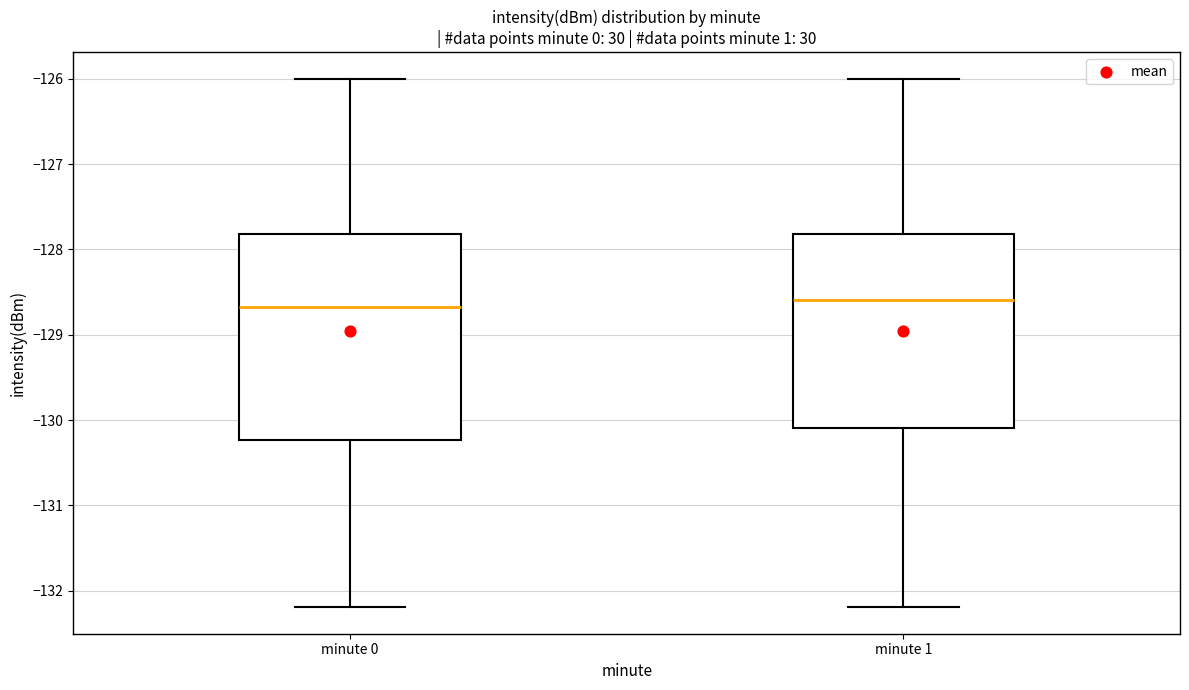

Reading left to right, transcribe this box plot: for each box, give where its median line is, the range the box spans, and where its two whiskers end, as read against the y-axis. The values are not printed on the chart, so give them approximately, as read against the axis.

minute 0: median -128.7, box -130.2 to -127.8, whiskers -132.2 to -126.0
minute 1: median -128.6, box -130.1 to -127.8, whiskers -132.2 to -126.0